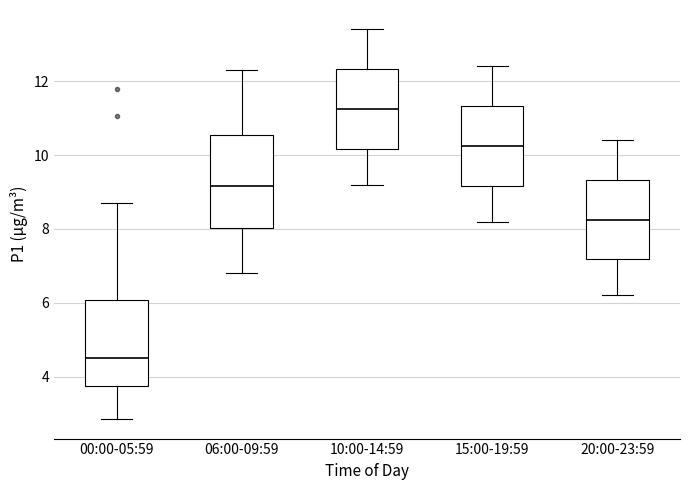

Reading left to right, read every box against the y-axis: the position of its median line, the range the box covers, and the ends of its whiskers. The values are not printed on the chart, so give them approximately, as read against the axis.

00:00-05:59: median 4.6, box 3.8 to 6.0, whiskers 2.8 to 8.8
06:00-09:59: median 9.2, box 8.0 to 10.6, whiskers 6.8 to 12.4
10:00-14:59: median 11.2, box 10.2 to 12.4, whiskers 9.2 to 13.4
15:00-19:59: median 10.2, box 9.2 to 11.4, whiskers 8.2 to 12.4
20:00-23:59: median 8.2, box 7.2 to 9.4, whiskers 6.2 to 10.4